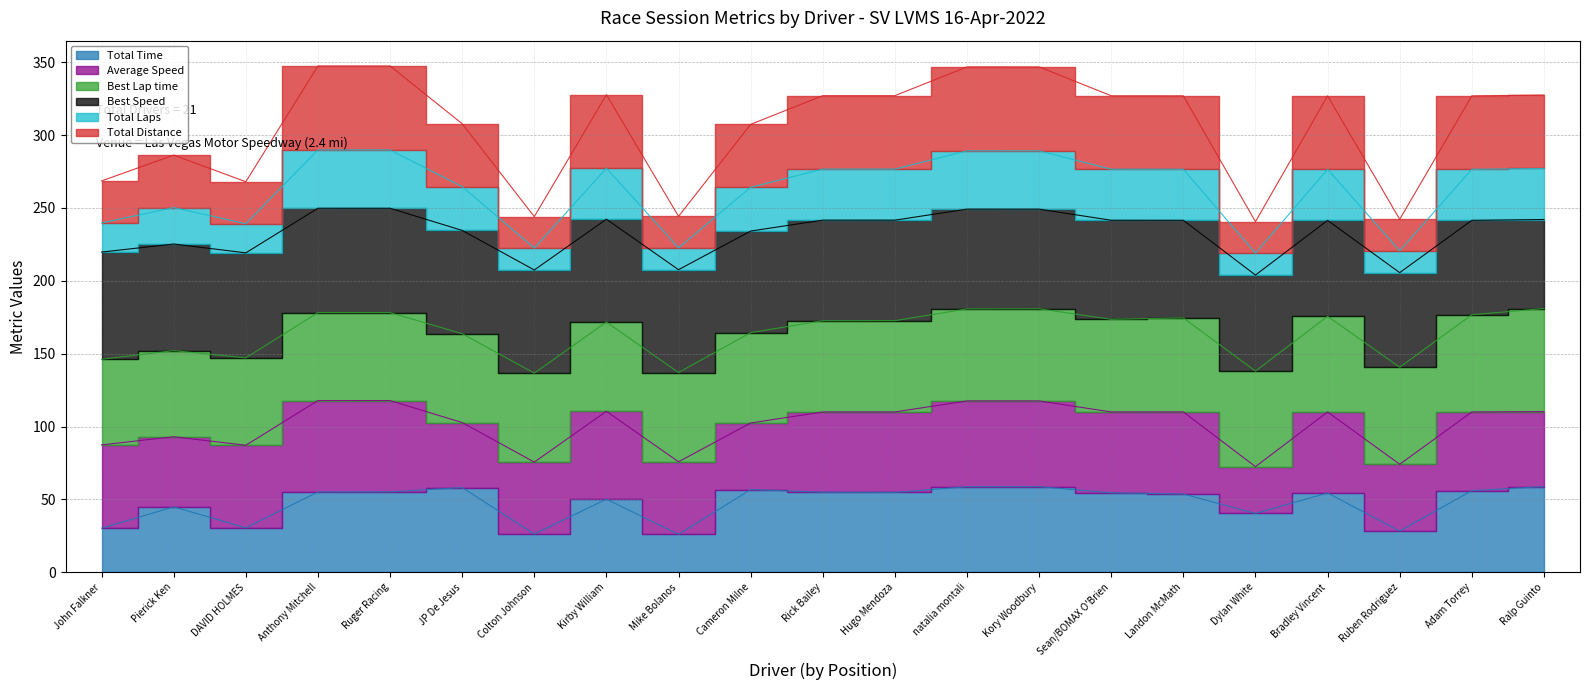

What is the minimum value shown in the chart?

26.0